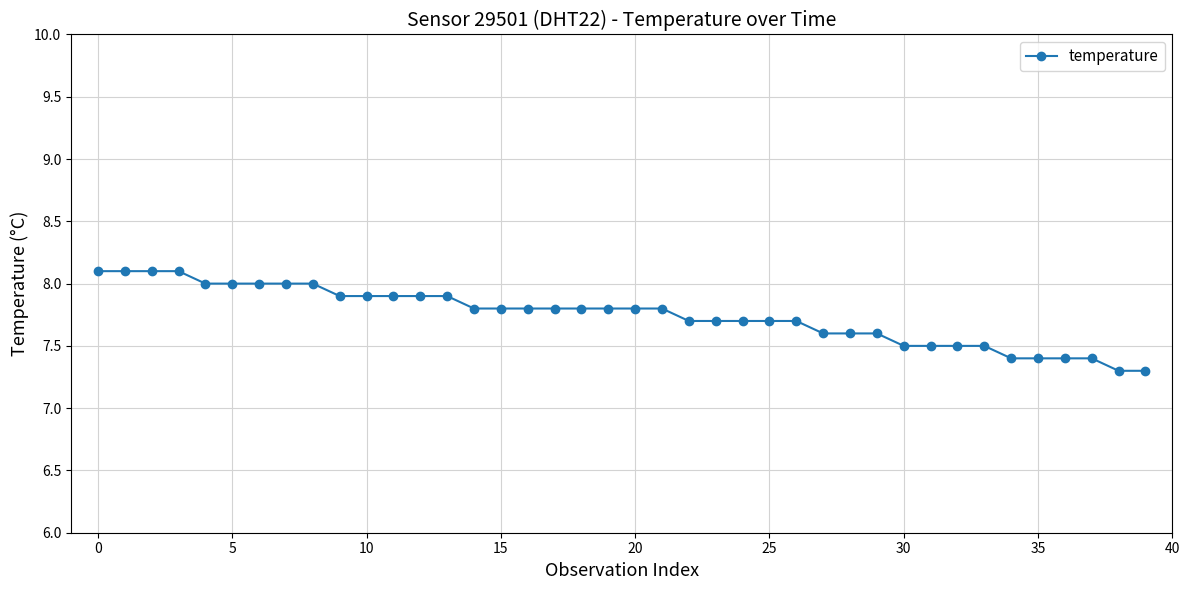

What is the value of the 13th point from the left?

7.9